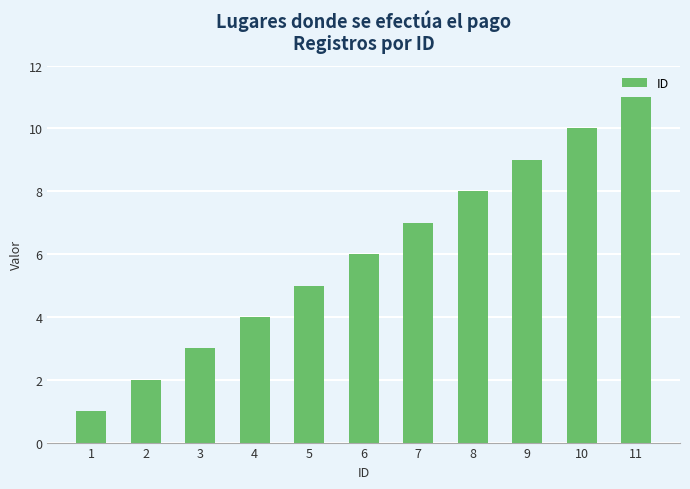

List the labels in order of value, largest first.

11, 10, 9, 8, 7, 6, 5, 4, 3, 2, 1